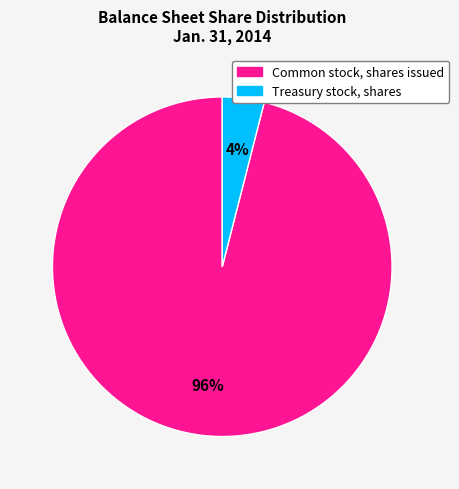

To the nearest percent, what is the average slice percentage?

50%